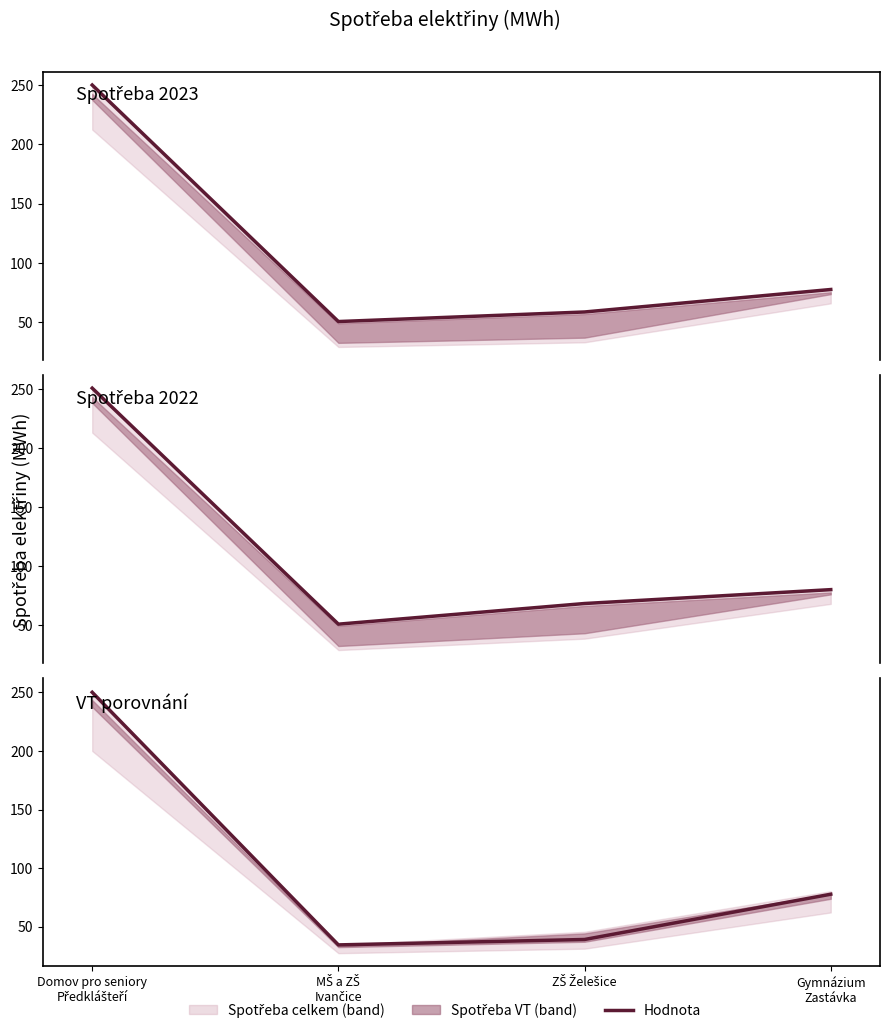

True or false: Spotřeba 2023 - celkem has a value of 335.8 at Domov pro seniory
Předklášteří.

False